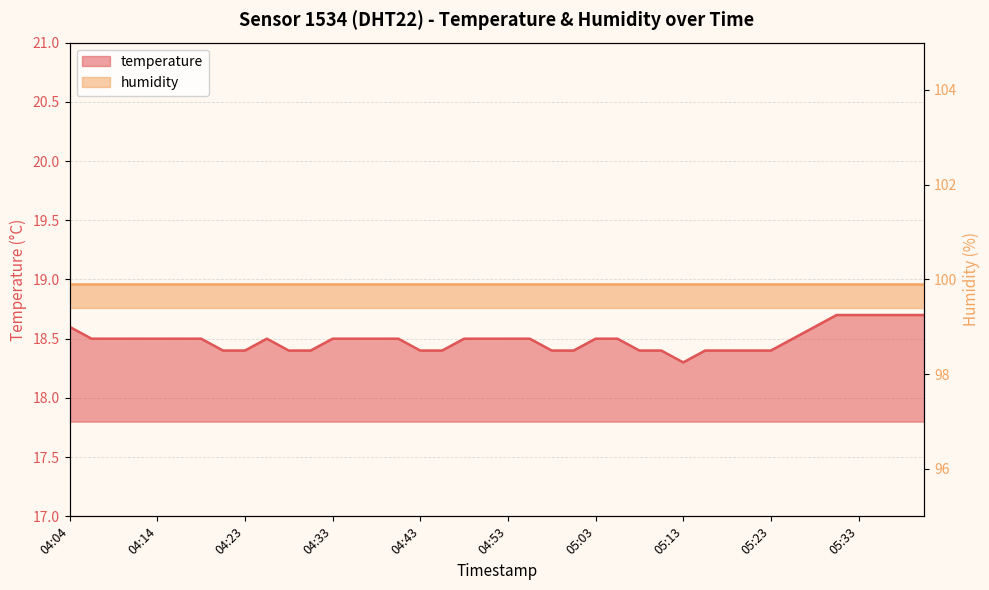

List the labels in order of value, smallest first.

05:13, 04:21, 04:23, 04:28, 04:31, 04:43, 04:45, 04:58, 05:00, 05:08, 05:10, 05:15, 05:18, 05:20, 05:23, 04:06, 04:09, 04:11, 04:14, 04:16, 04:18, 04:26, 04:33, 04:36, 04:38, 04:41, 04:48, 04:50, 04:53, 04:55, 05:03, 05:05, 05:26, 04:04, 05:28, 05:30, 05:33, 05:35, 05:38, 05:40